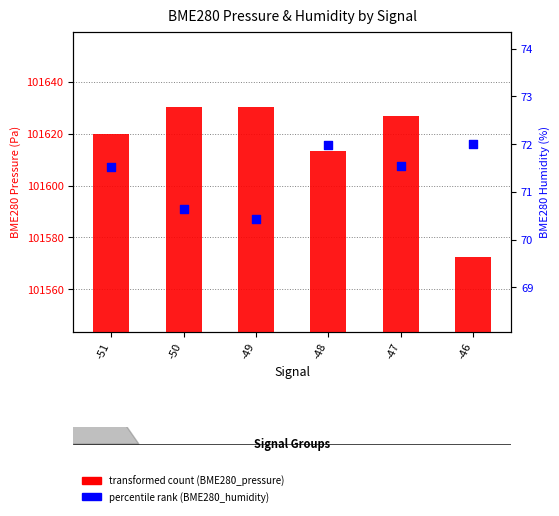

Which series contains the highest Y value?

transformed count (BME280_pressure)